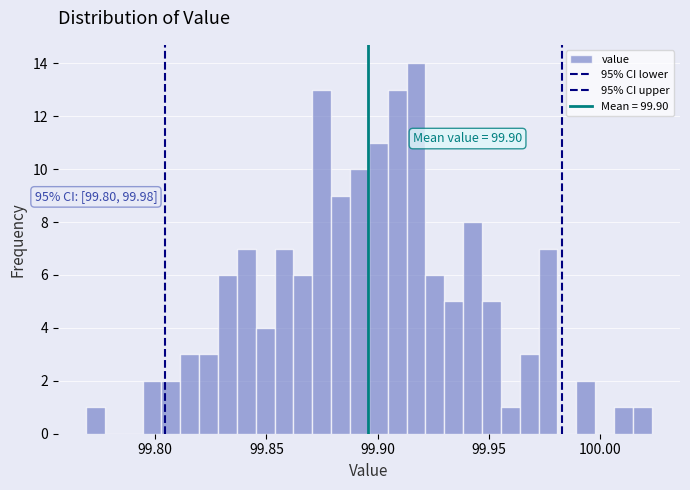

Read against the x-axis, roughly where is the centre of the tallest bar?

99.915